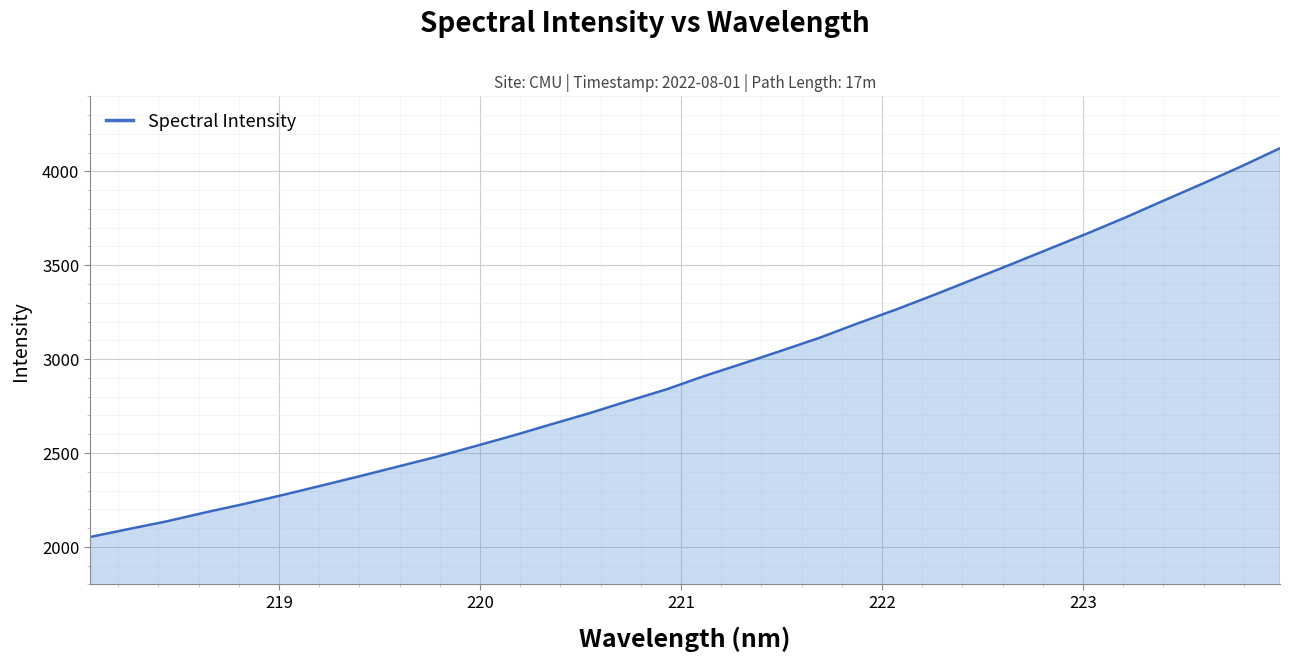

What is the maximum value shown in the chart?

4123.6